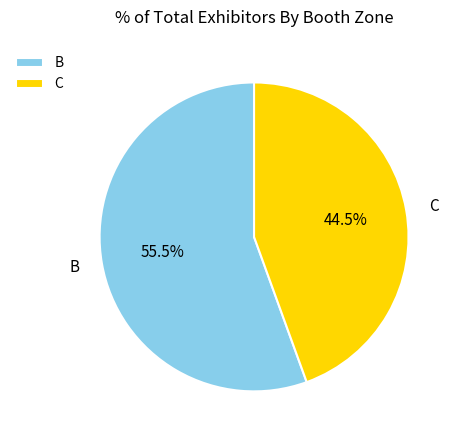

What is the total percentage of B and C?

100.0%